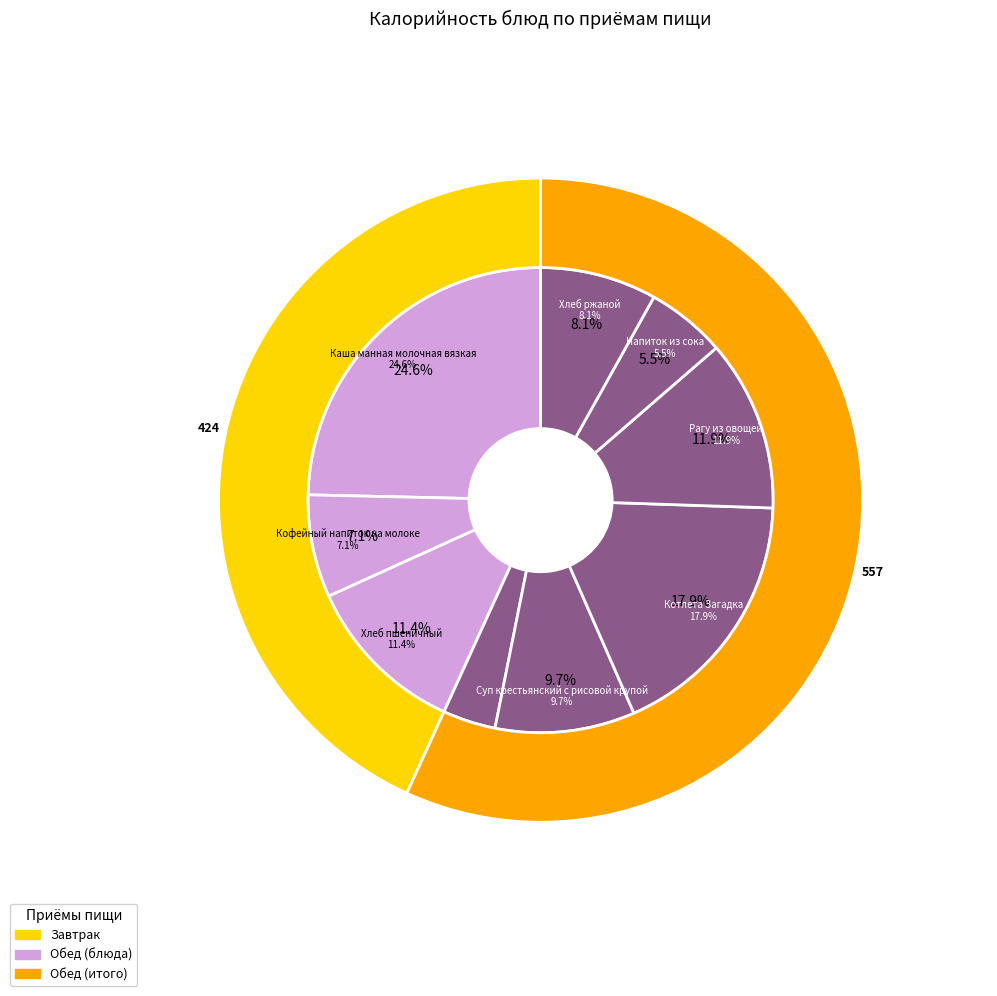

Which slice is the largest?

Каша манная молочная вязкая